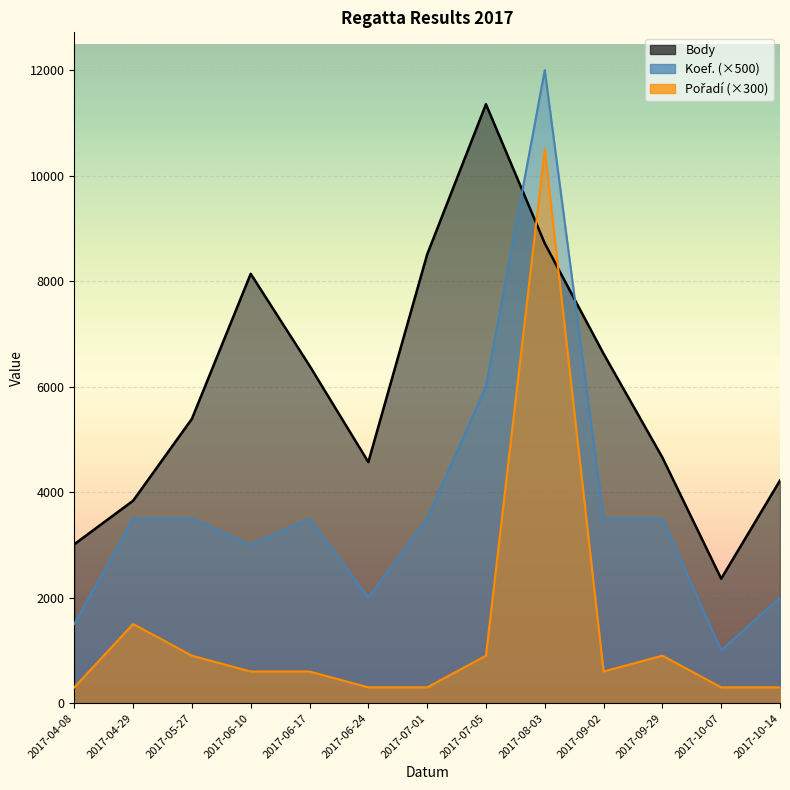

What position from the right is 2017-10-14?

1